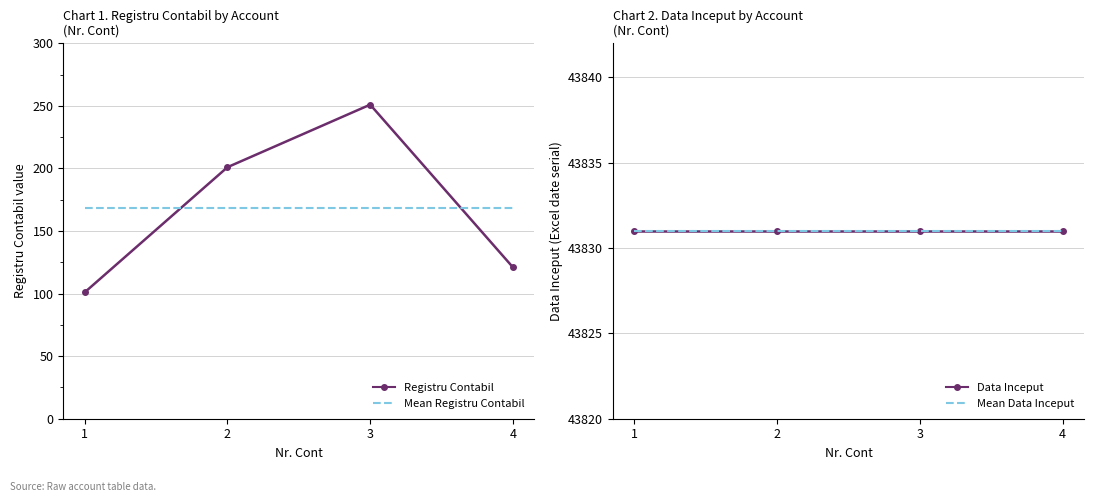

Rank the series by their maximum value, from lowest to highest.

Mean Registru Contabil, Registru Contabil, Data Inceput, Mean Data Inceput